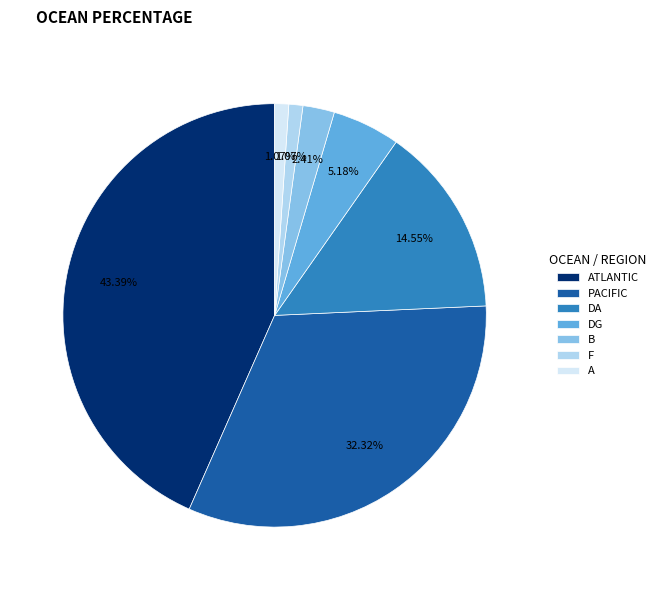

How many slices are in this pie chart?

7